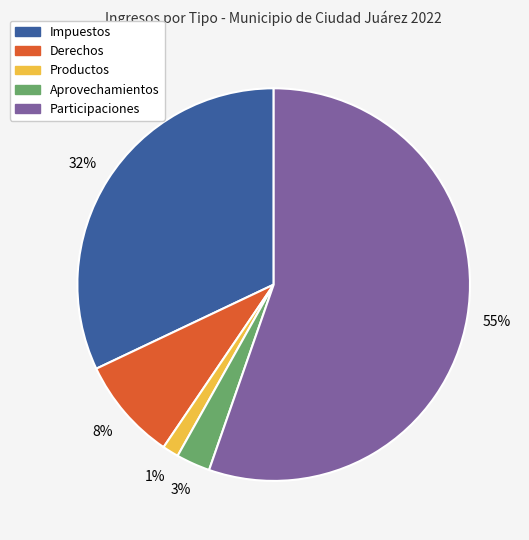

What is the majority slice?

Participaciones